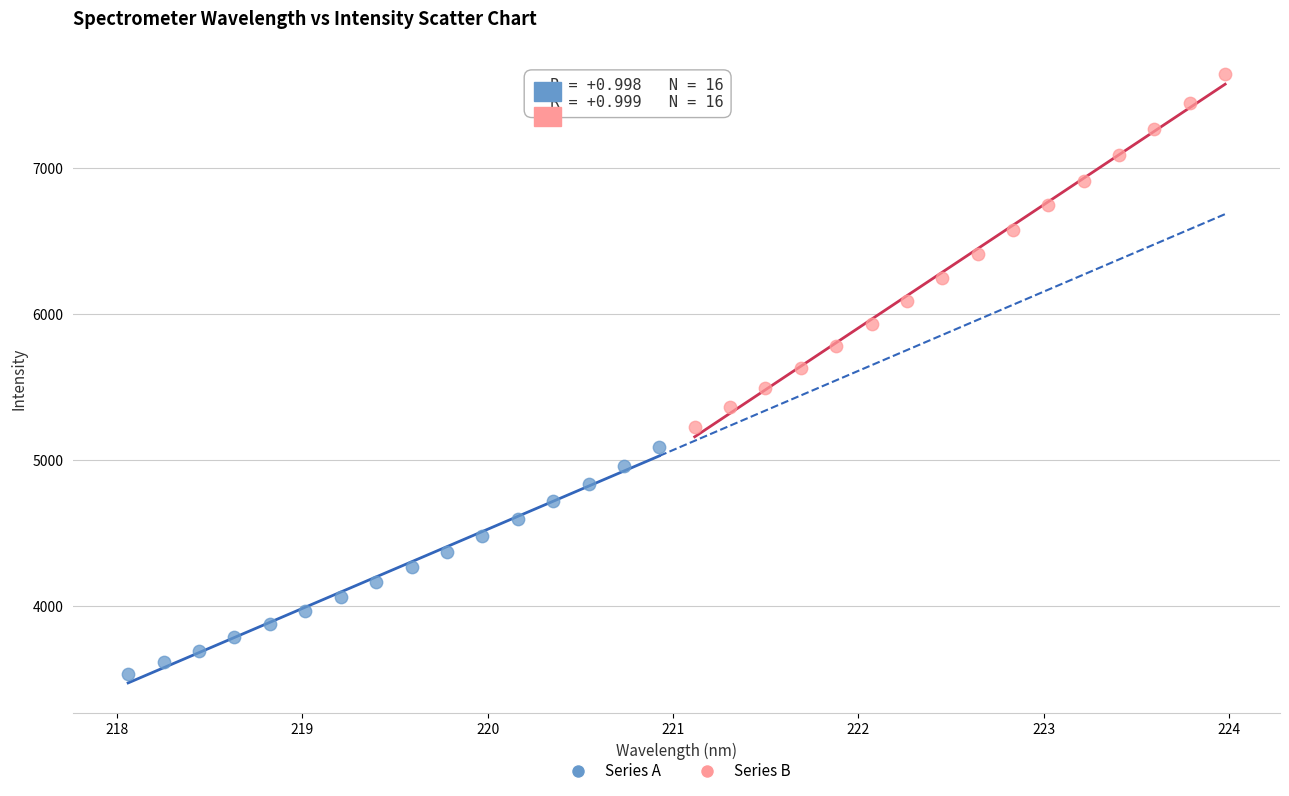

Which series contains the highest Y value?

Series B